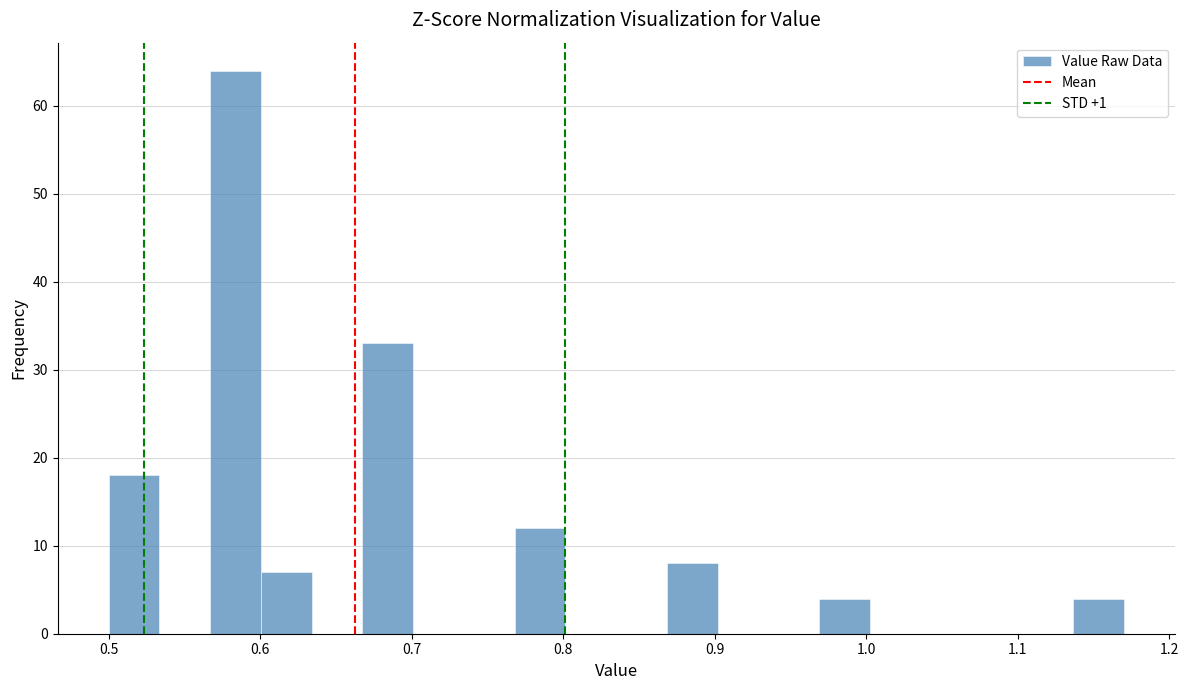

Around what value on the x-axis is the tallest bar? Give the approximate position of its centre, as read against the axis.

0.58